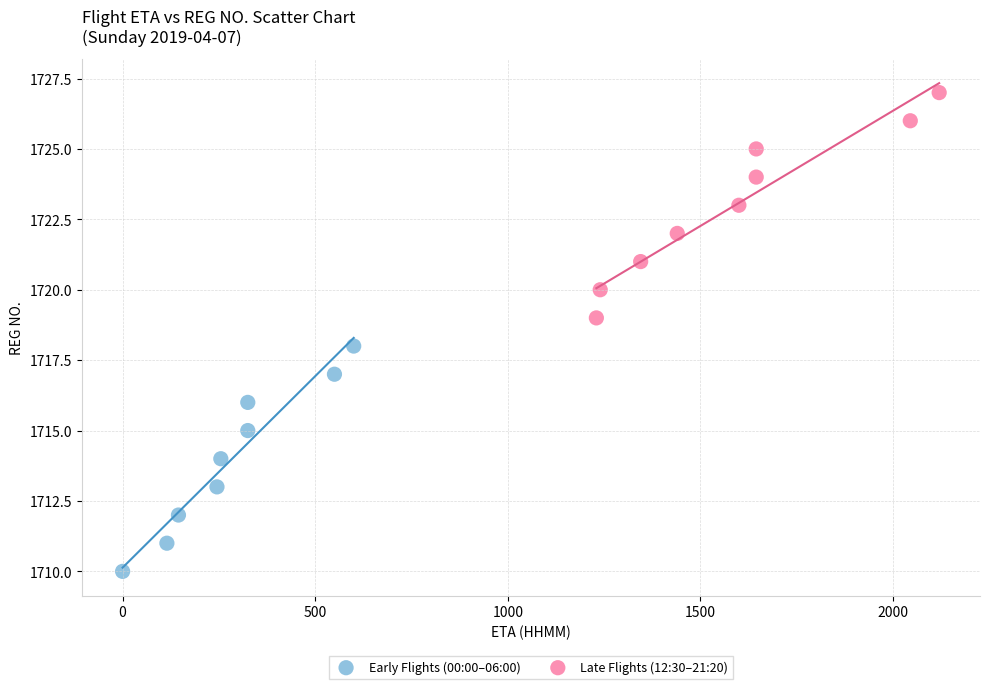

What are all the series names shown in the legend?

Early Flights (00:00–06:00), Late Flights (12:30–21:20)